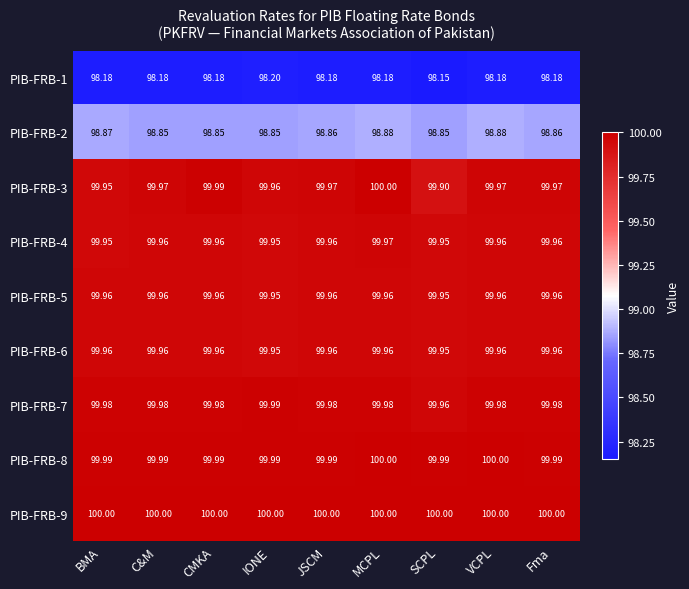

At which label is PIB-FRB-7 closest to 99?

SCPL